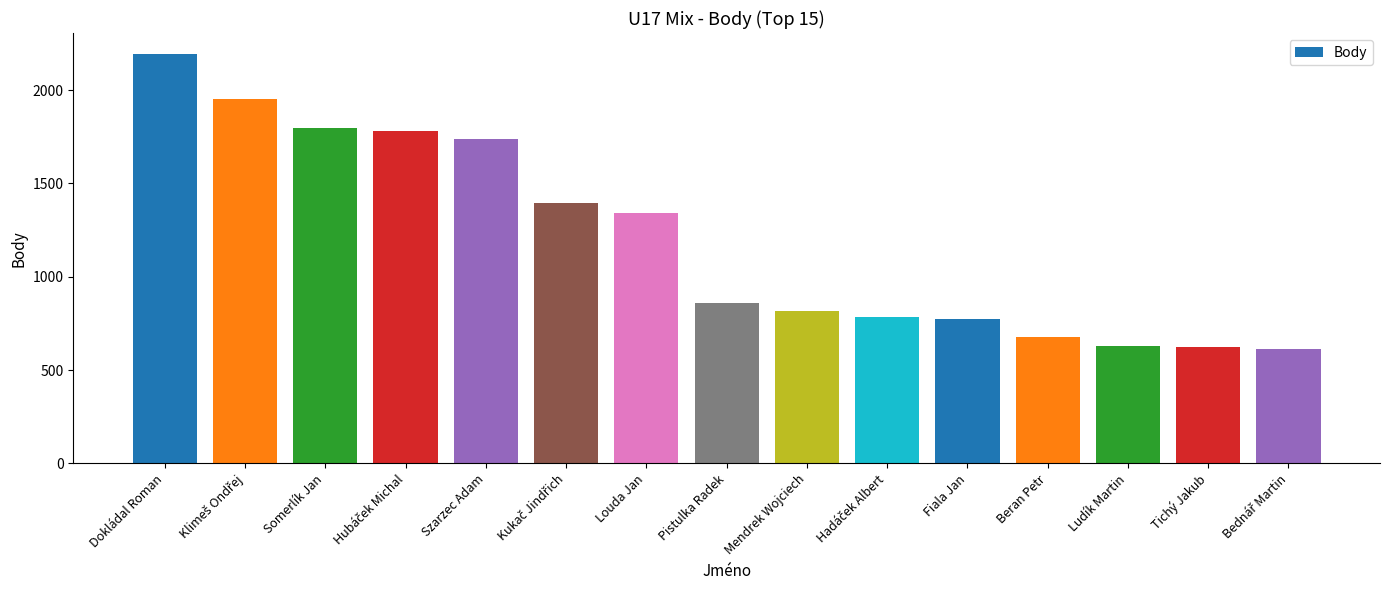

How many series are shown in this chart?

1